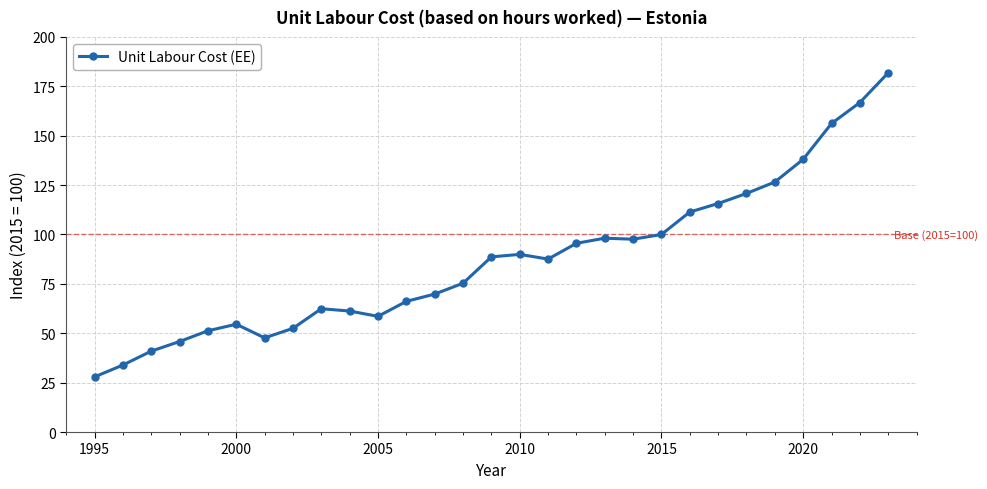

True or false: there are more than 2 points higher than both neighbors.

True